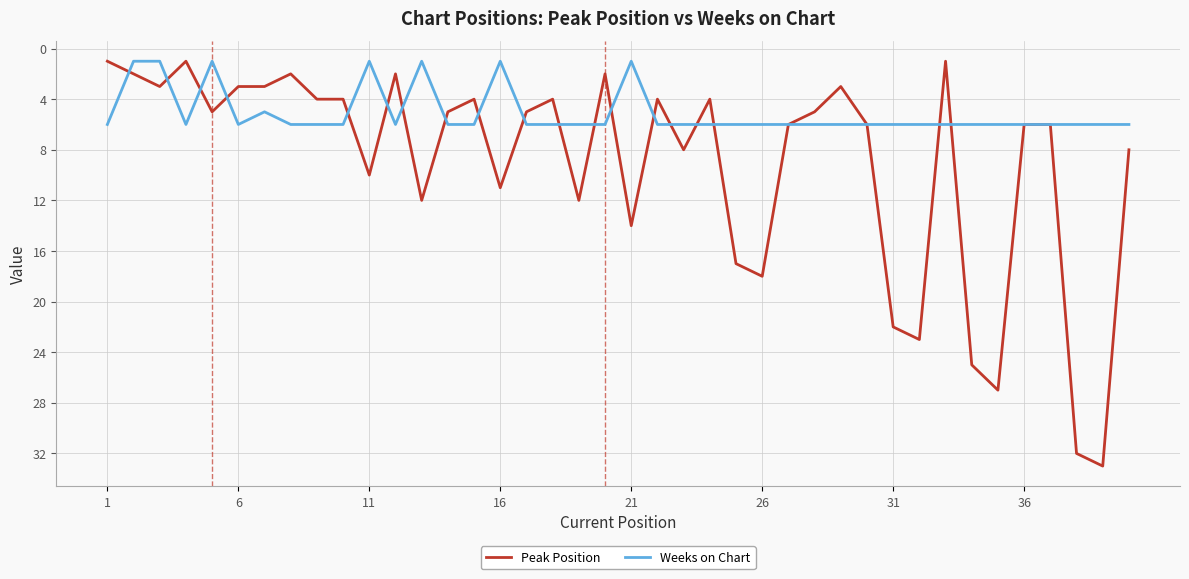

Rank the series by their maximum value, from lowest to highest.

Weeks on Chart, Peak Position